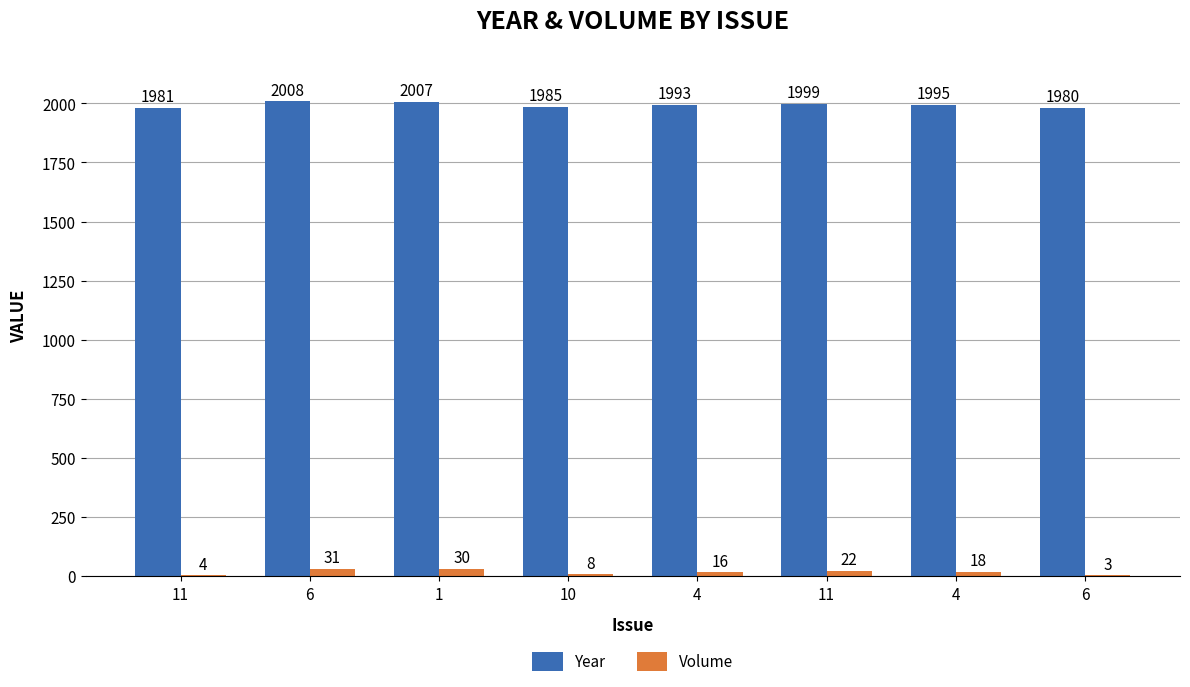

Reading right to left, list all the values displayed in this chart.

Year: 1980	1995	1999	1993	1985	2007	2008	1981
Volume: 3	18	22	16	8	30	31	4